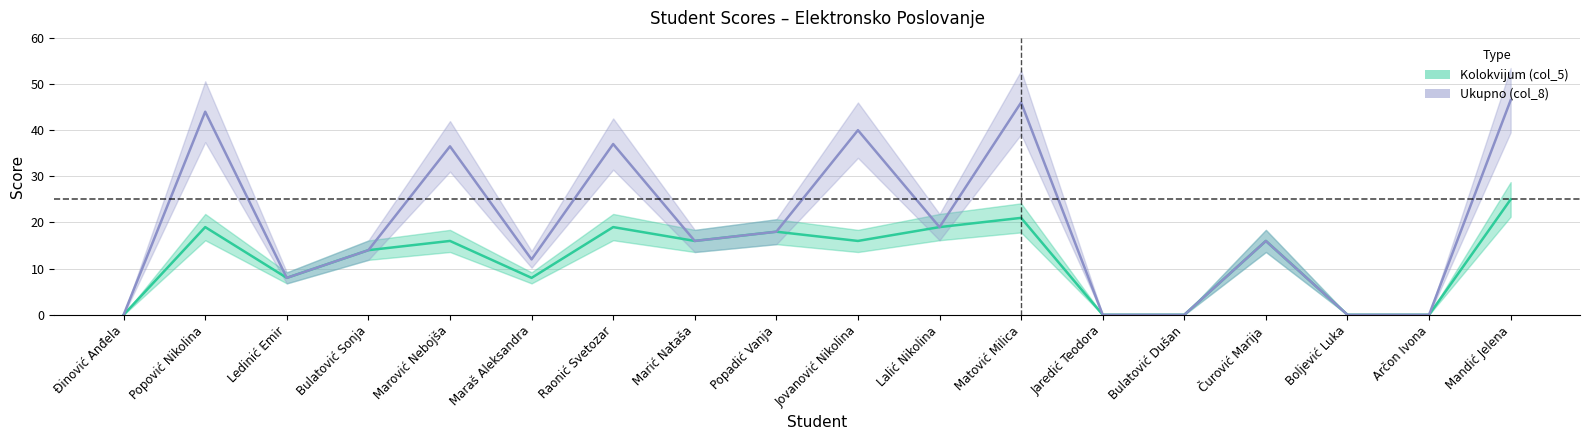

Reading left to right, transcribe all the data shown in this chart.

Kolokvijum (col_5): 0.0	19.0	8.0	14.0	16.0	8.0	19.0	16.0	18.0	16.0	19.0	21.0	0.0	0.0	16.0	0.0	0.0	25.0
Ukupno (col_8): 0.0	44.0	8.0	14.0	36.5	12.0	37.0	16.0	18.0	40.0	19.0	46.0	0.0	0.0	16.0	0.0	0.0	46.5